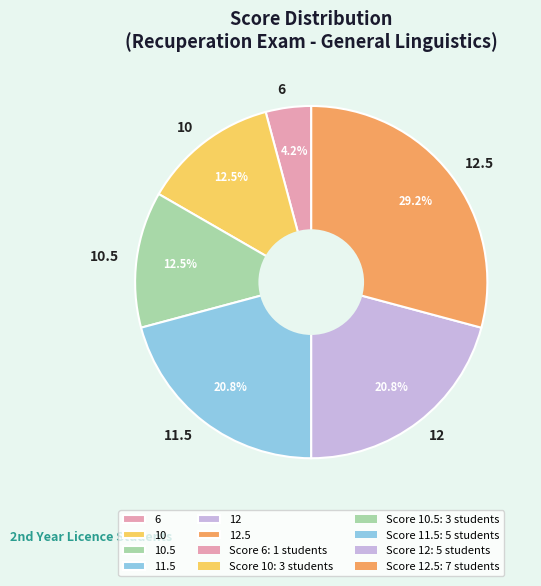

Do 10 and 10.5 together represent more than half of the pie?

No